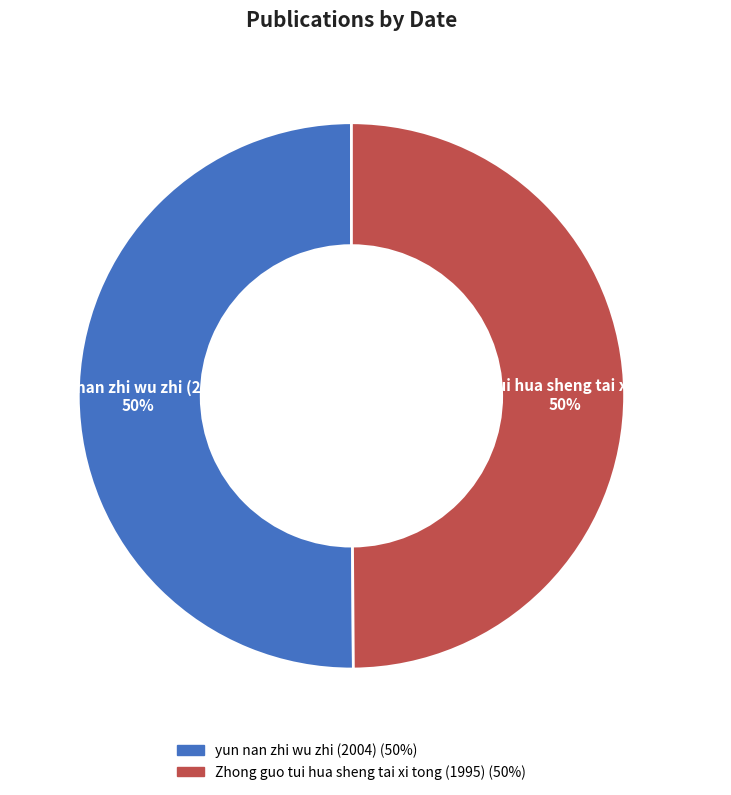

What is the ratio of the value at Zhong guo tui hua sheng tai xi tong (1995) to the value at yun nan zhi wu zhi (2004)?

1.0